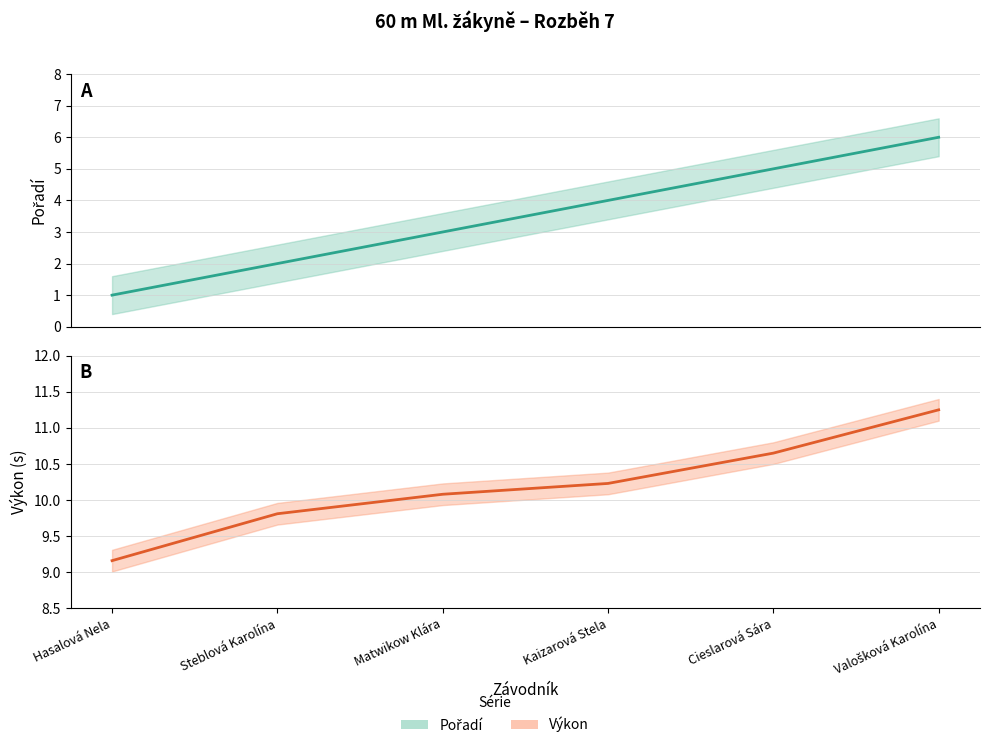

The value of Pořadí at Valošková Karolína is 6.0. True or false?

True